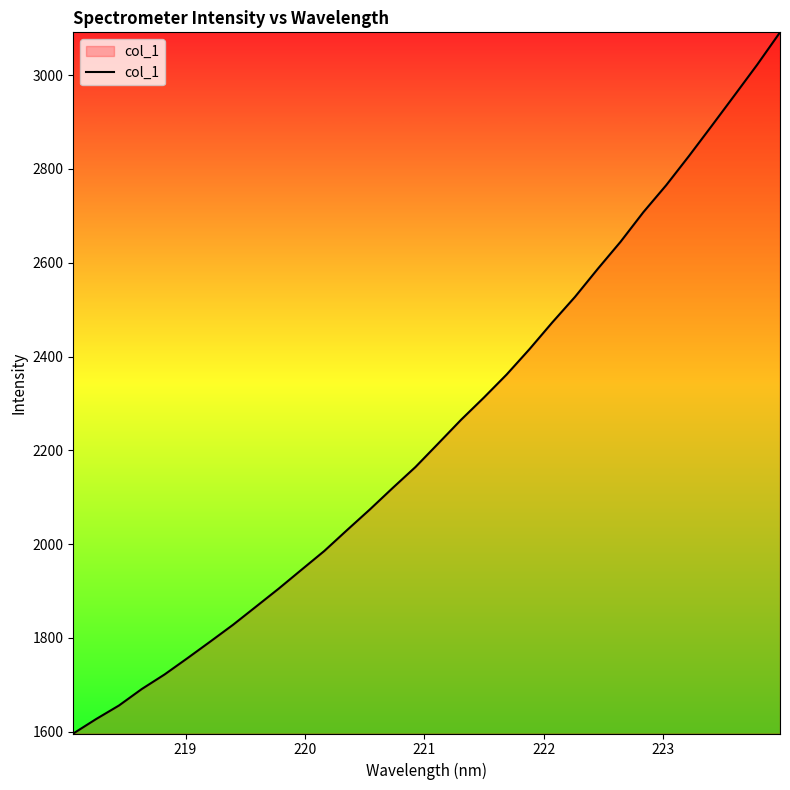

What is the maximum value shown in the chart?

3091.5